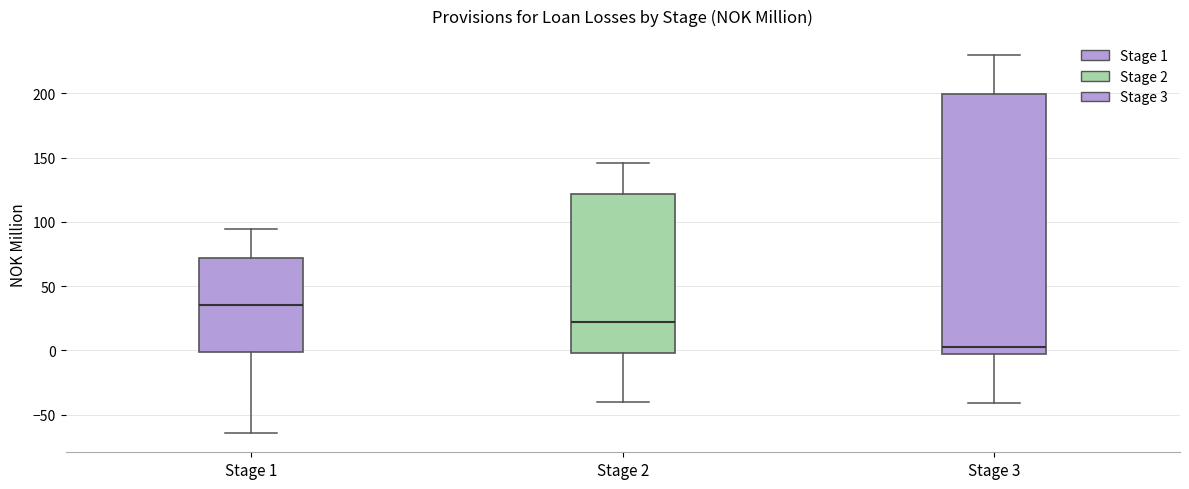

Comparing the boxes themselves (not the whiskers), which one is the tallest?

Stage 3